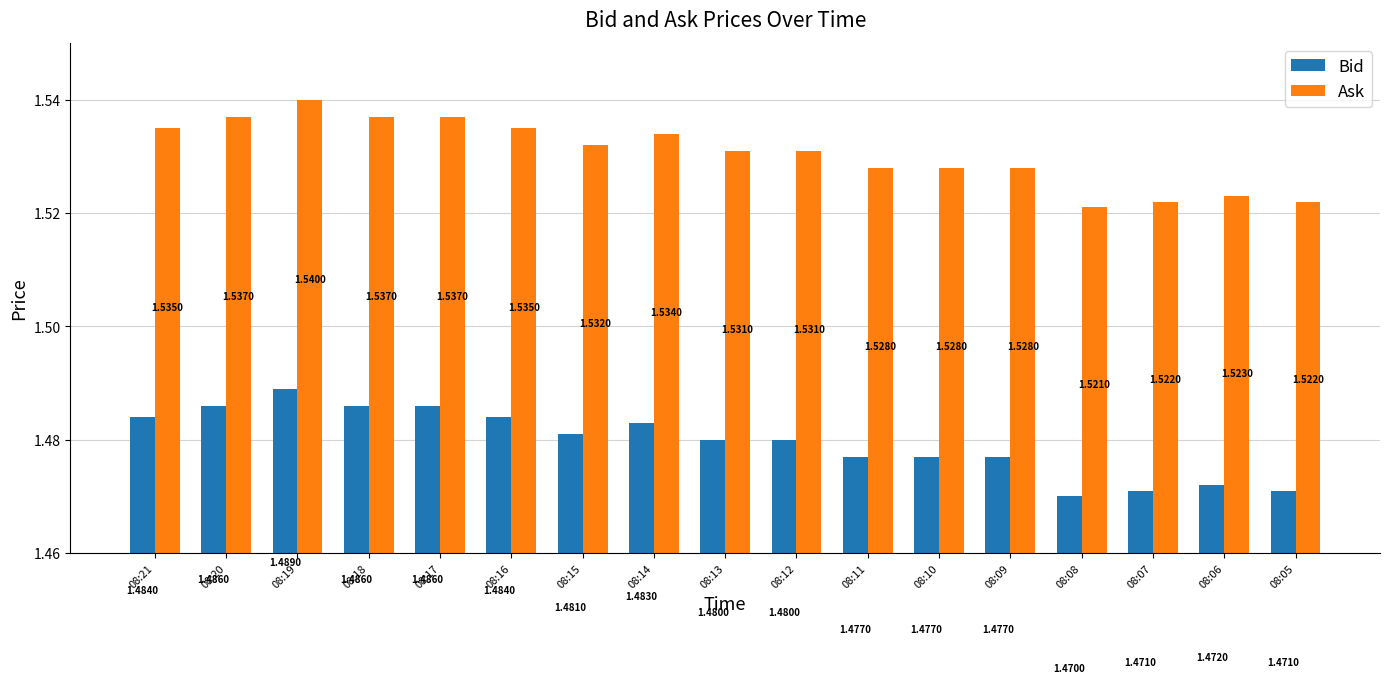

What is the sum of the Ask values at 08:15 and 08:10?

3.1